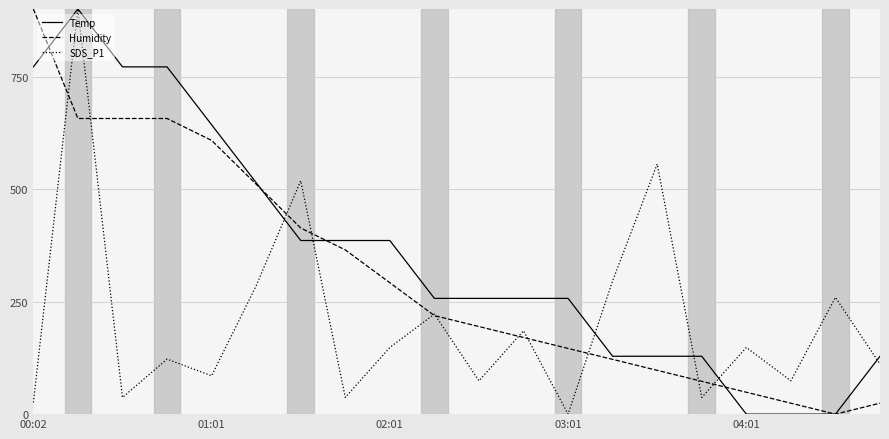

What is the maximum value for Humidity?

900.0